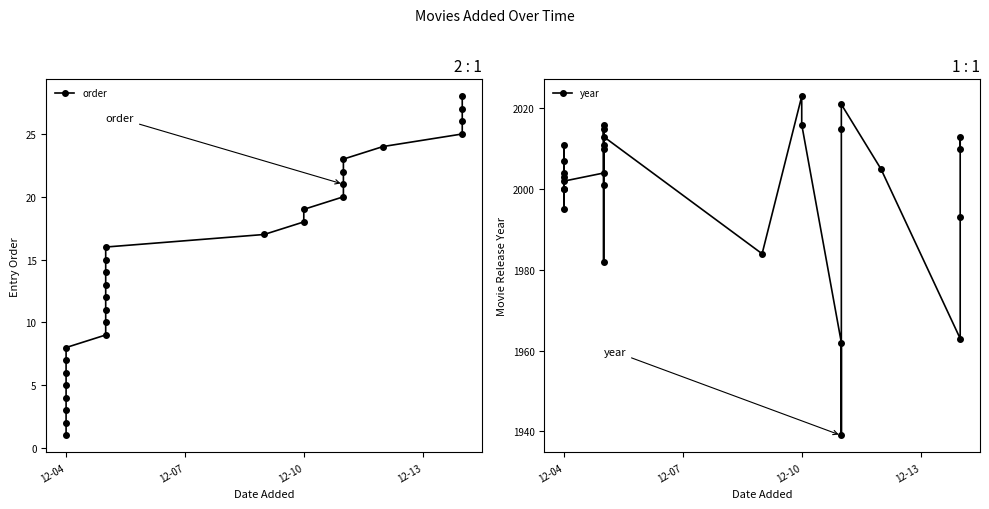

How many lines are shown in the chart?

2